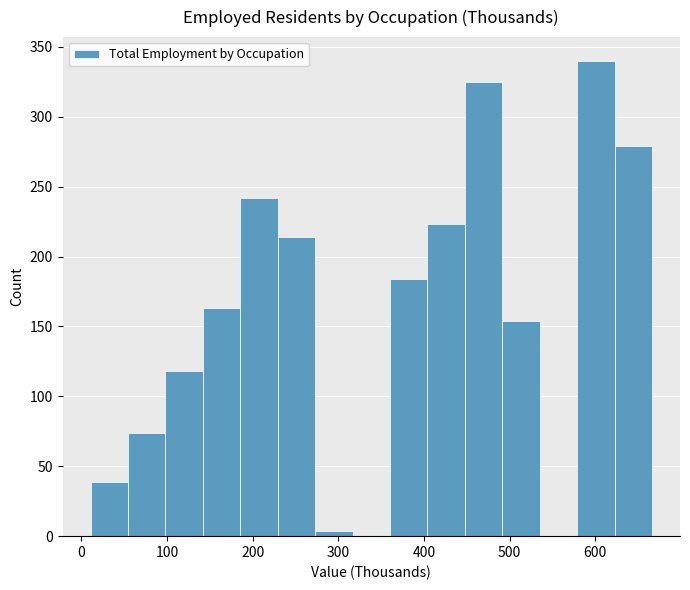

What is the height of the bar covering 580 to 620 on the x-axis? Neither the bar edges nor the heights are printed on the chart, so give them approximately, as read against the axes.

340